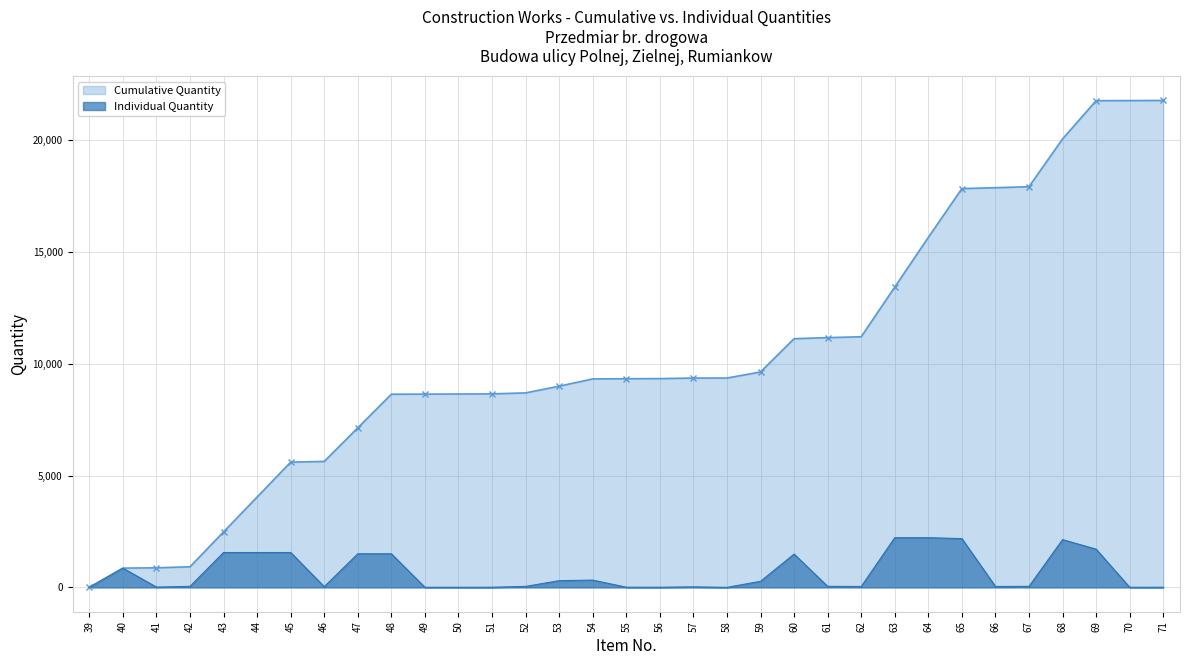

The value at 62 is 59.3. True or false?

False